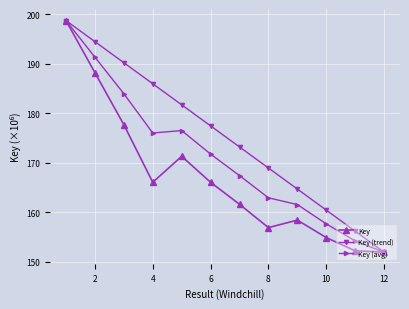

What is the minimum value shown in the chart?

151.9